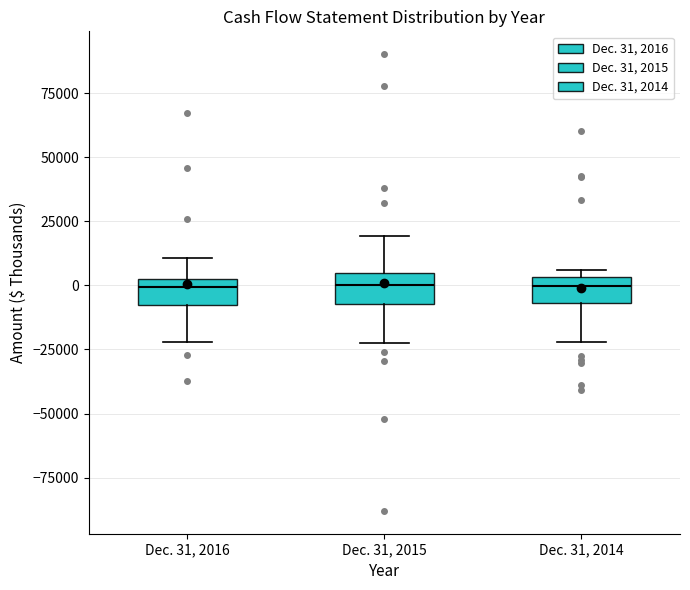

Where does the lower whisker of the box for Dec. 31, 2014 end on the y-axis? The values are not printed on the chart, so give them approximately, as read against the axis.

-20000